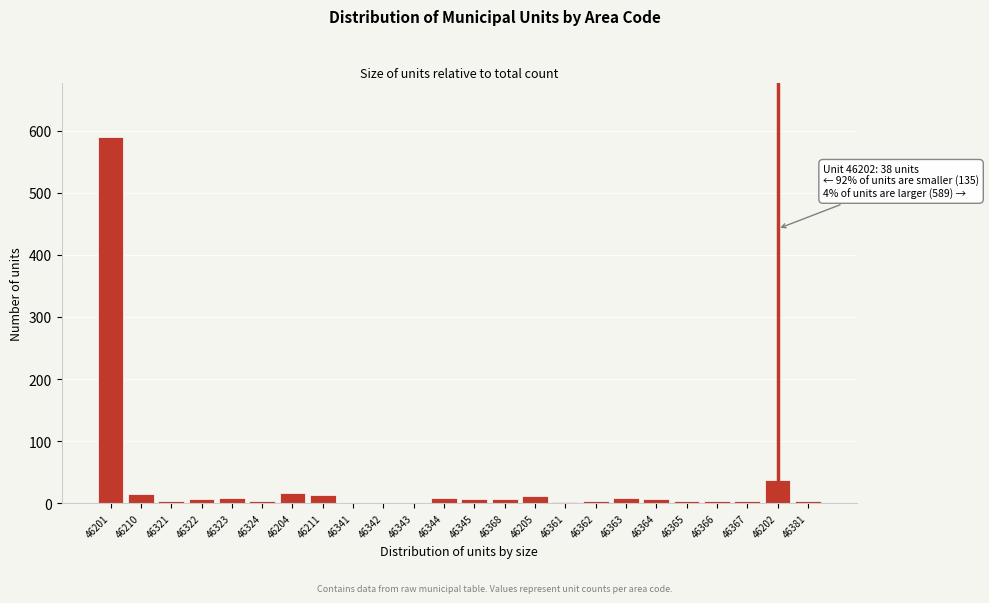

At which label is the value closest to 295?

46202